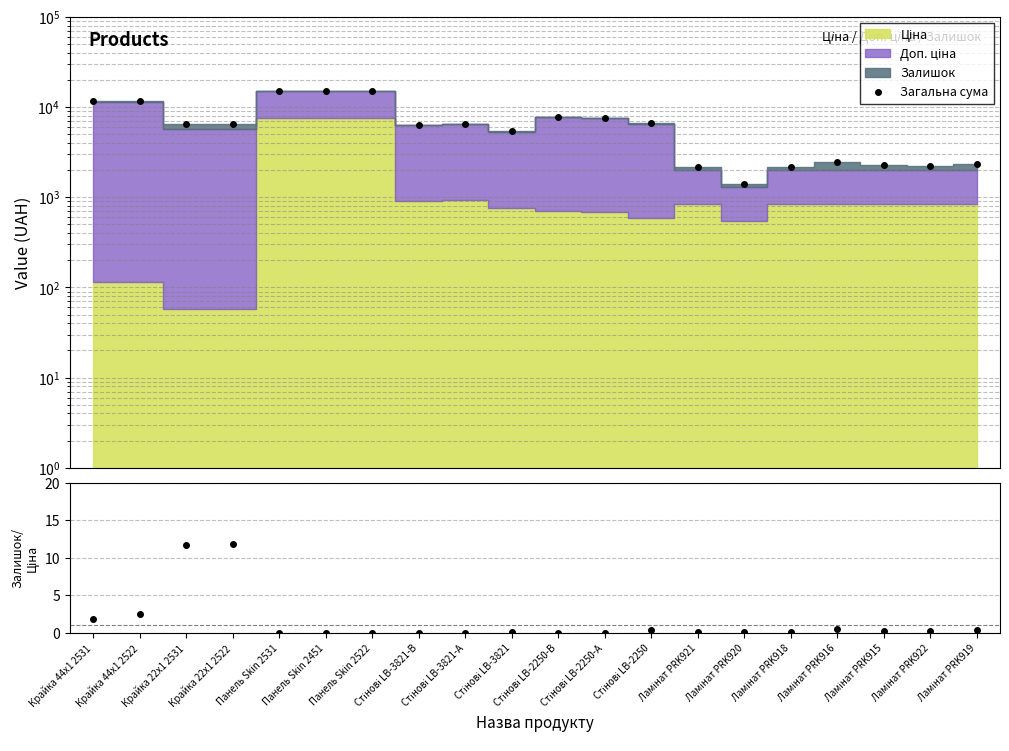

What is the difference between the maximum and minimum values in the Загальна сума series?

13829.6